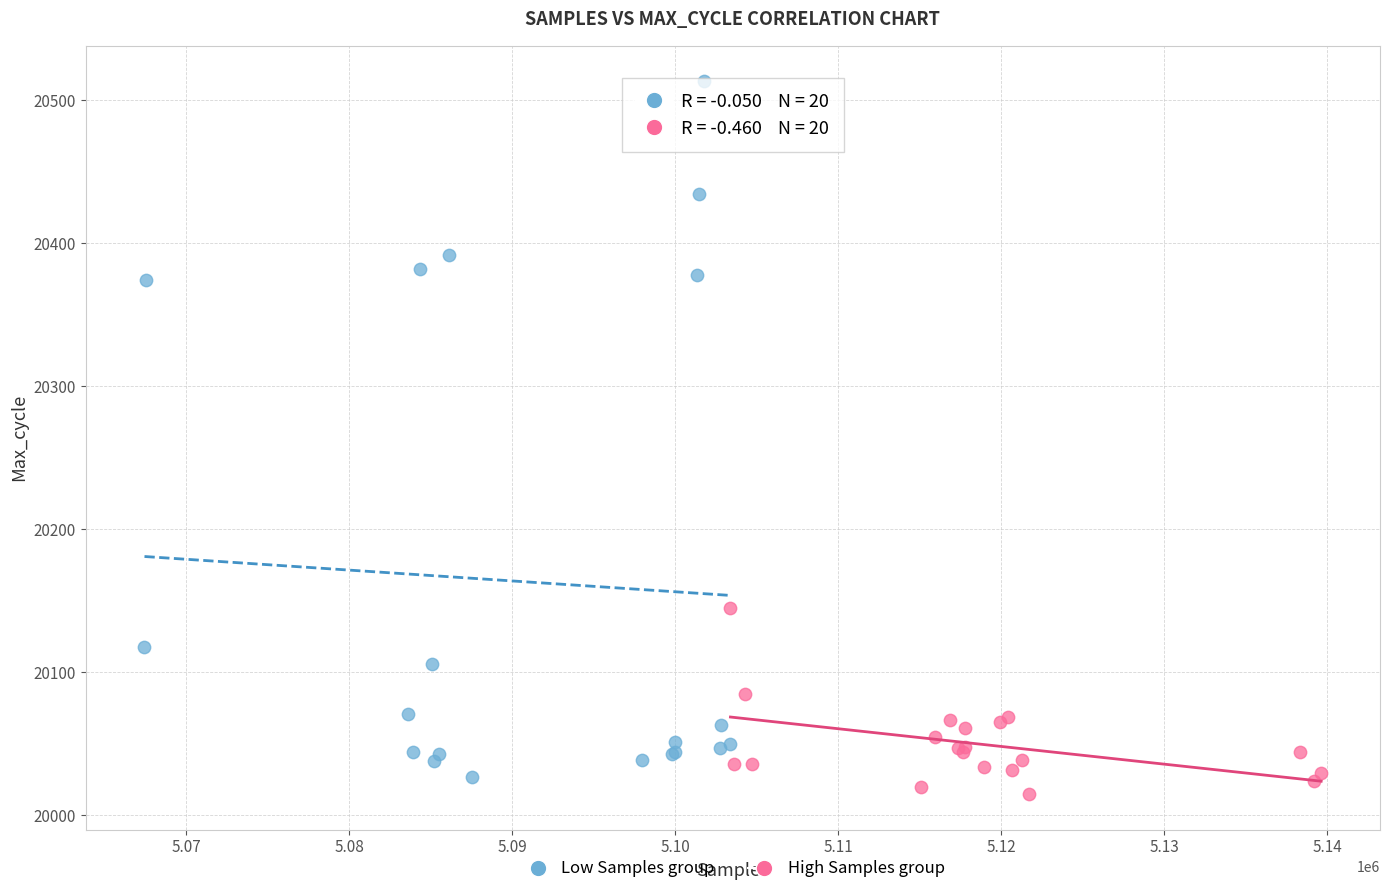

Which series has the largest Y range (max minus min)?

Low Samples group